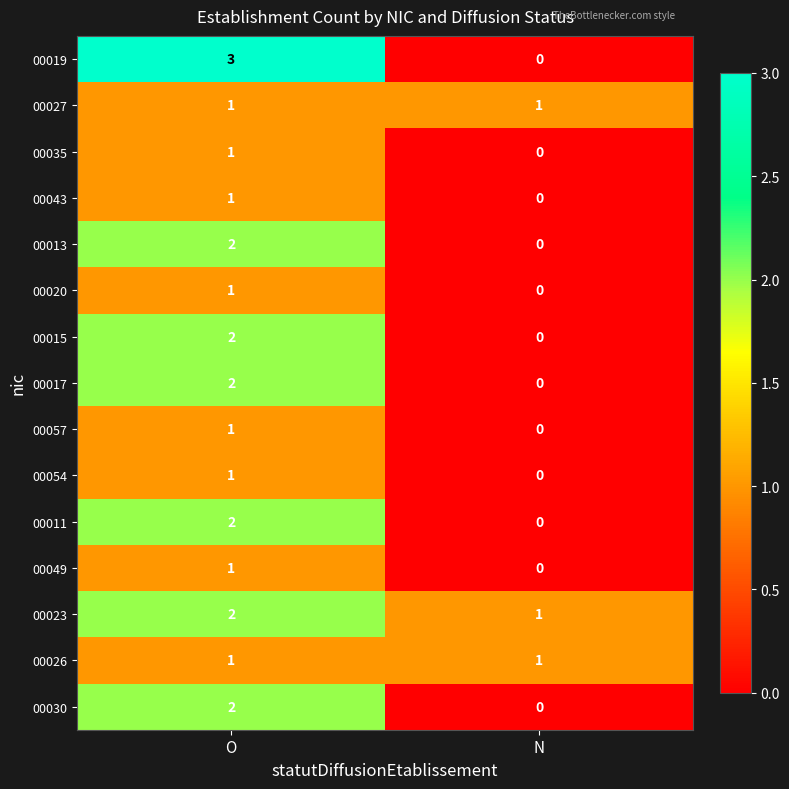

Which category has the highest value in the 00043 series?

O